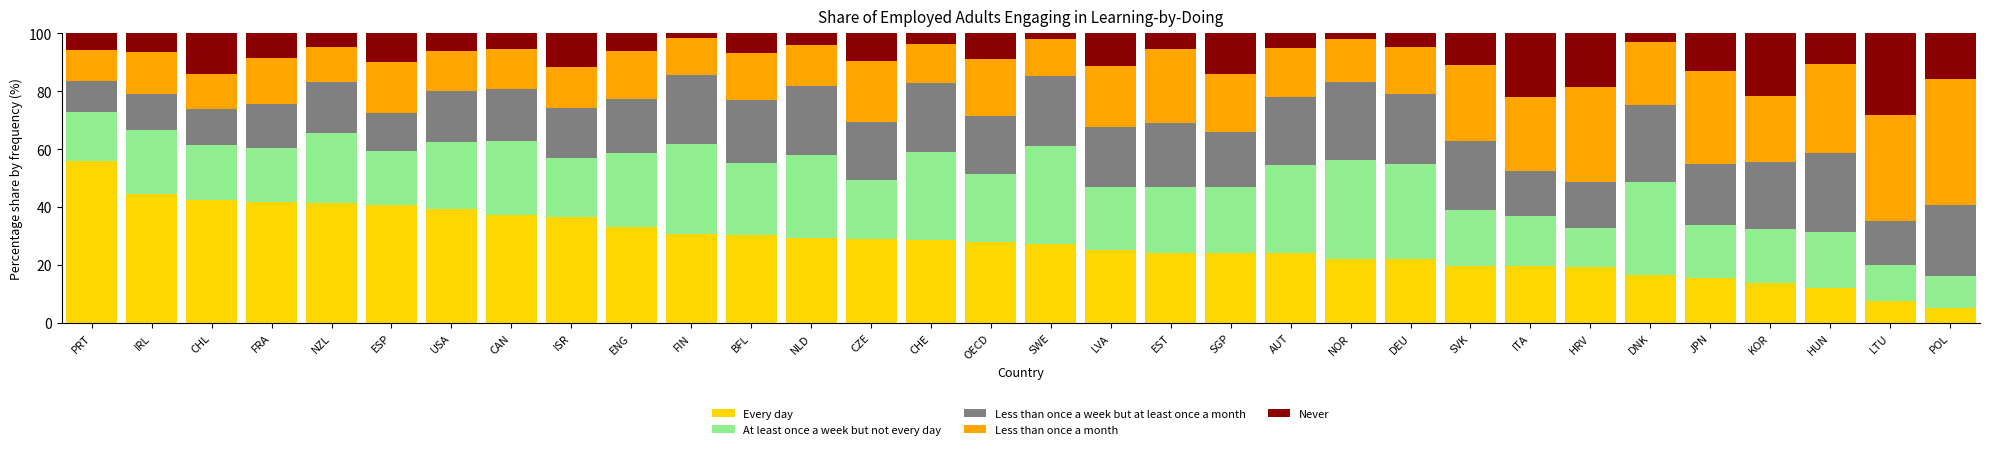

True or false: Every day has a value of 27.1 at SWE.

True